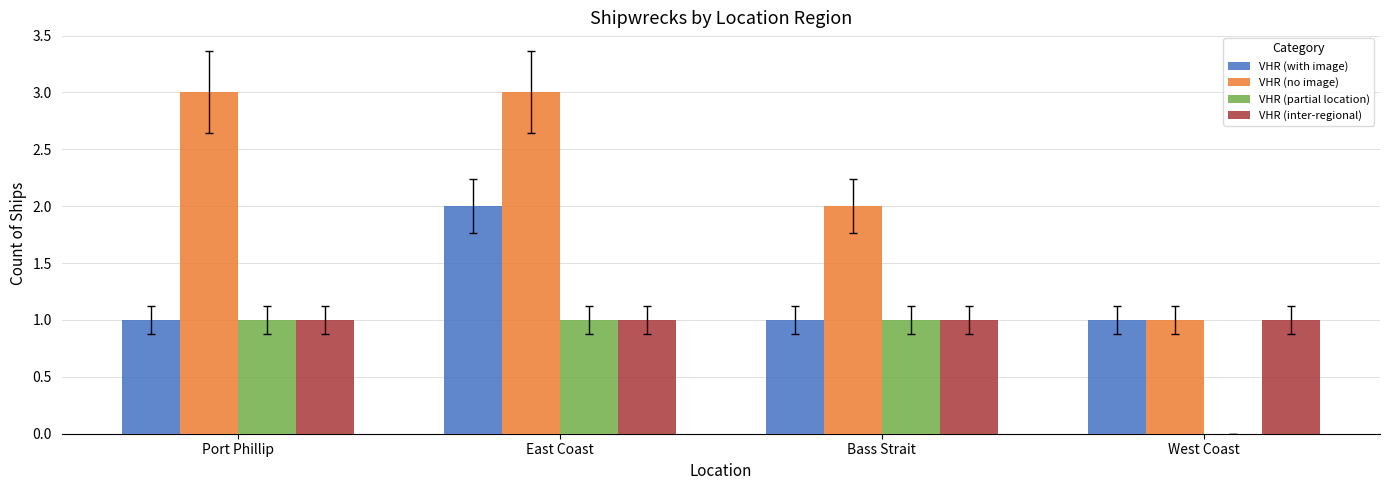

What is the sum of the VHR (with image) values at East Coast and Bass Strait?

3